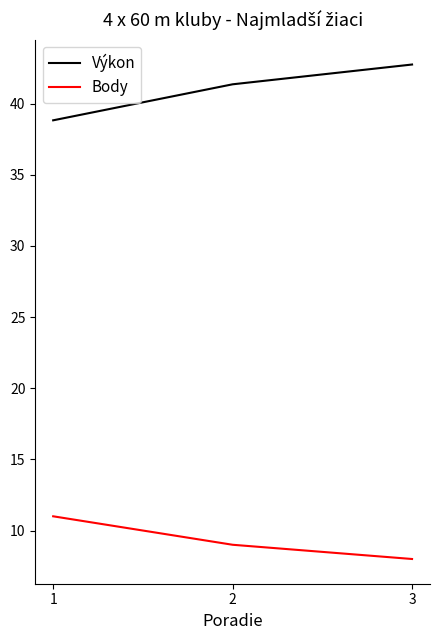

Does the chart display data point markers on the line(s)?

No